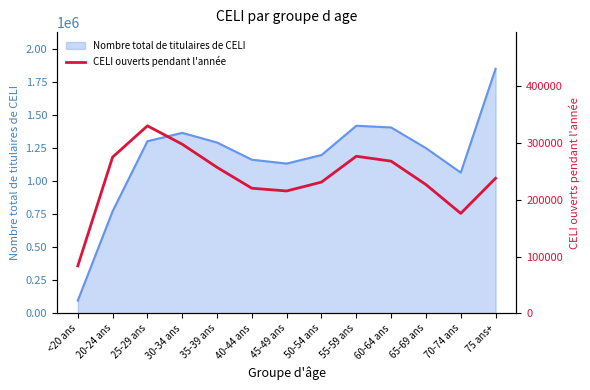

Where does the data first go above 238010?

20-24 ans